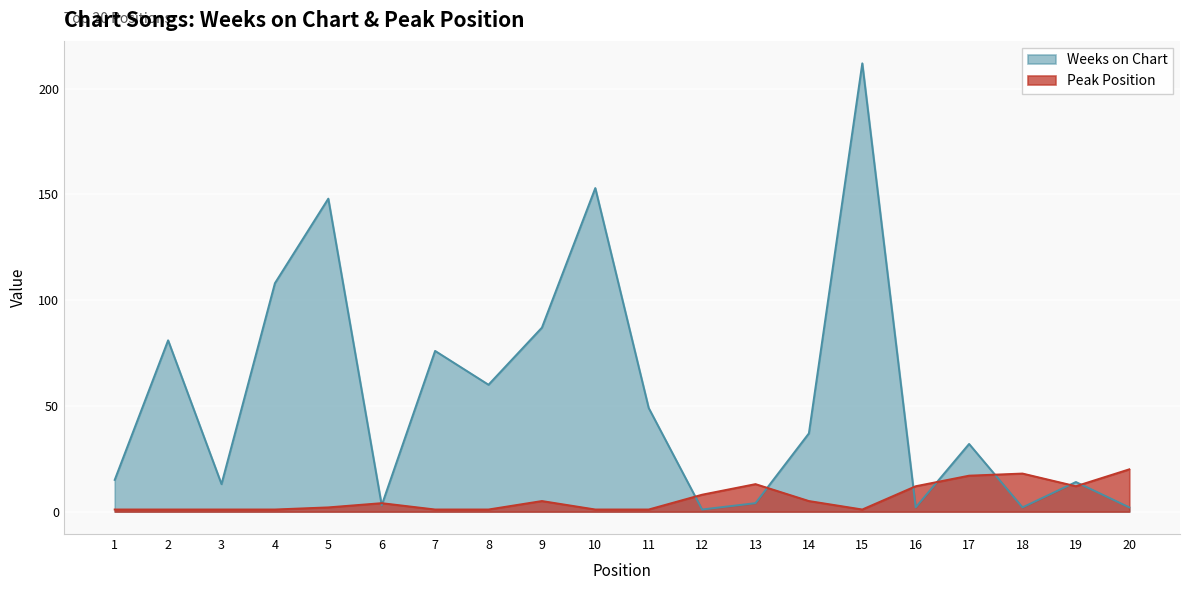

How many lines are shown in the chart?

2